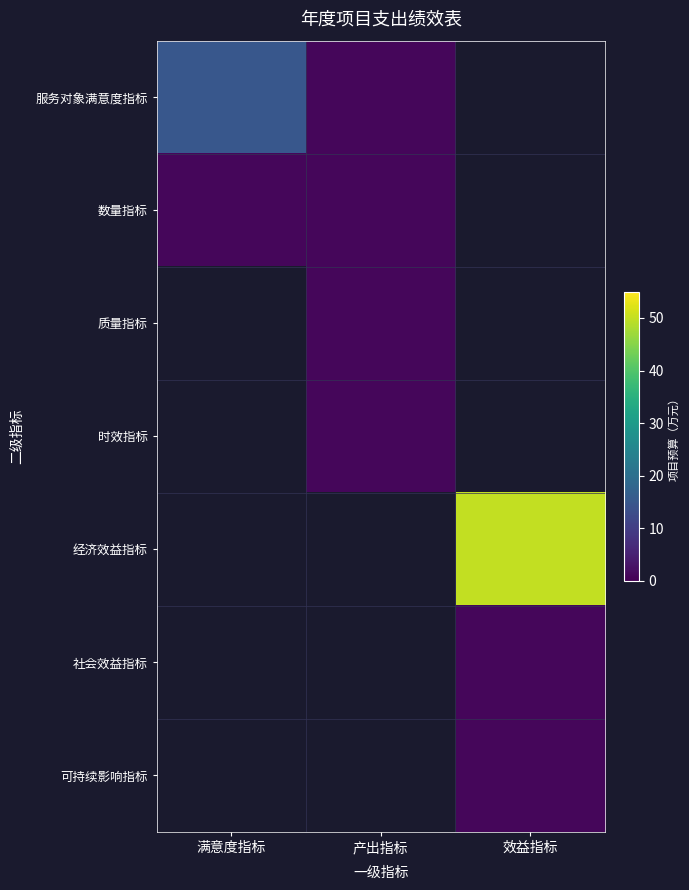

At which category does the chart reach its peak across all series?

效益指标